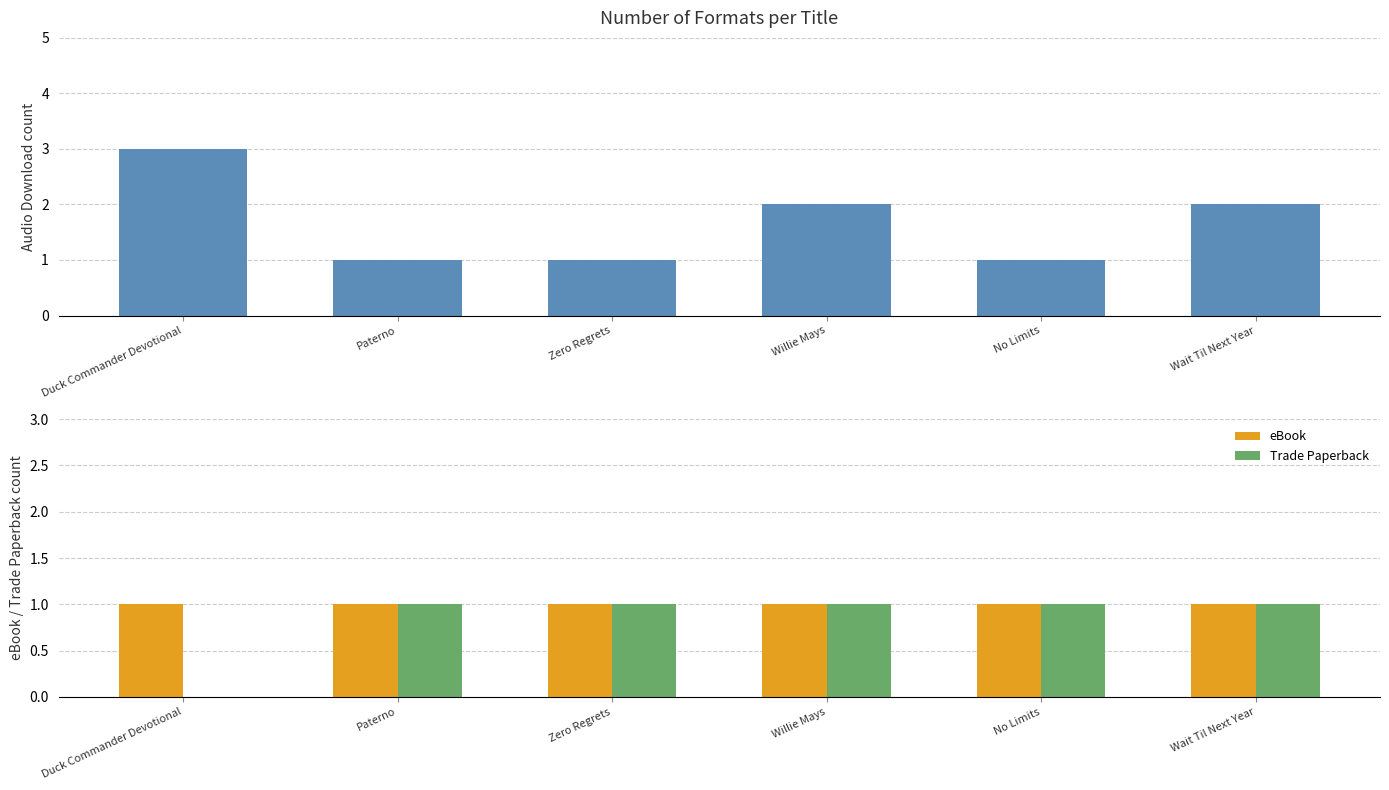

Which series has the widest spread of values?

Audio Download